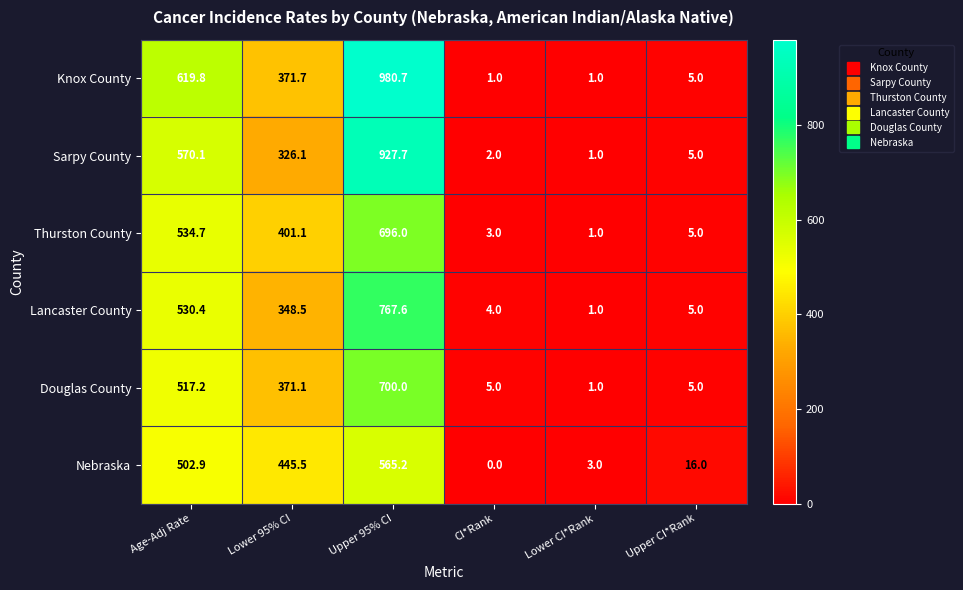

At which category is the sum across all series the highest?

Upper 95% CI